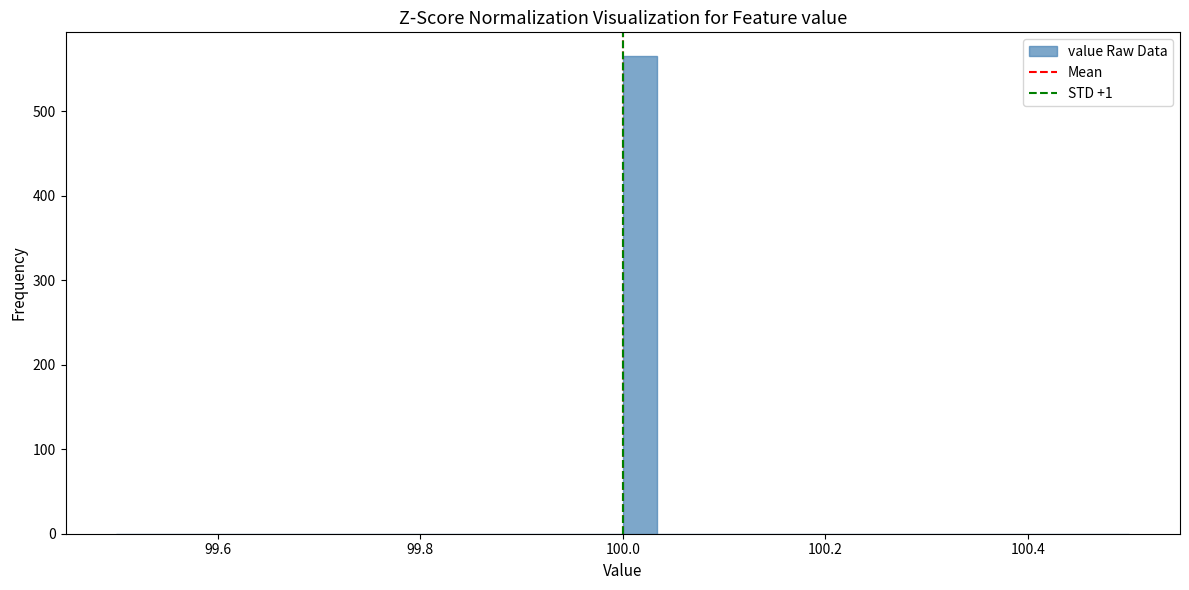

Read against the x-axis, roughly where is the centre of the tallest bar?

100.02